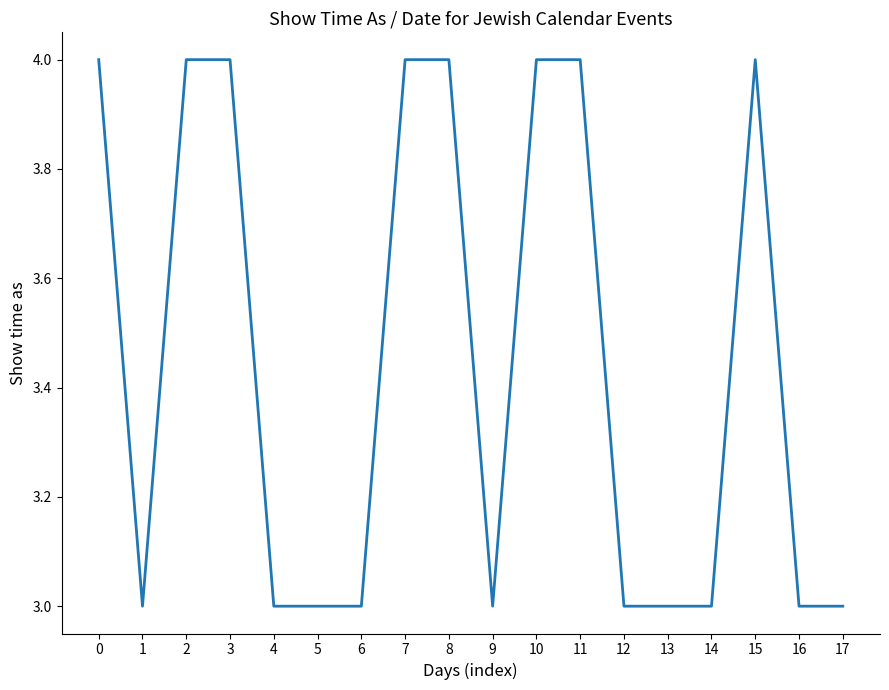

The chart shows a value of 4 at 17. True or false?

False